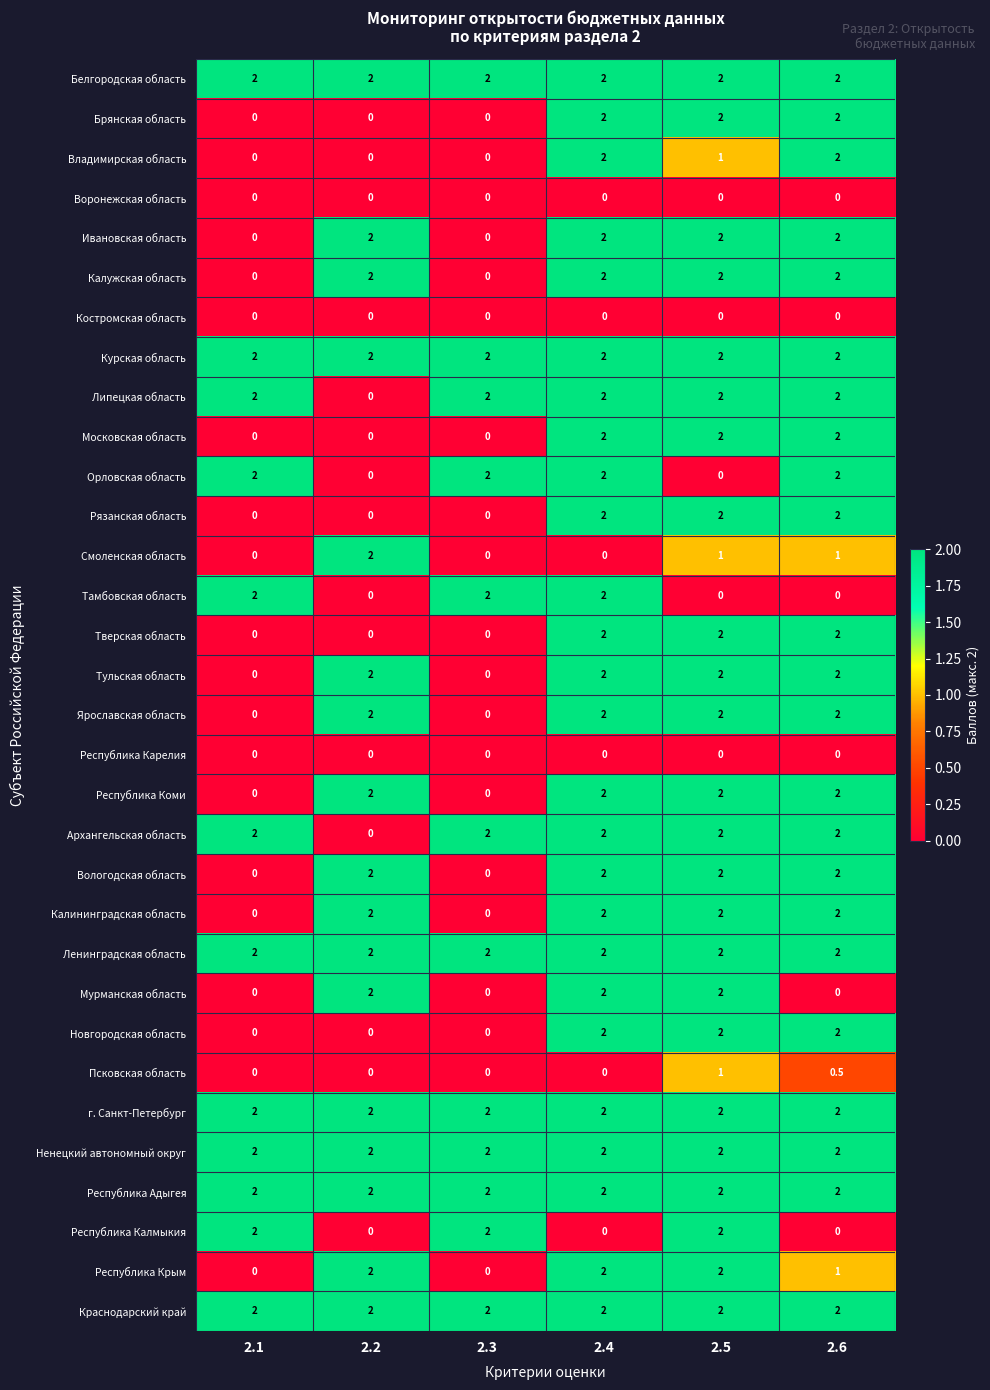

At which category is the sum across all series the highest?

2.4